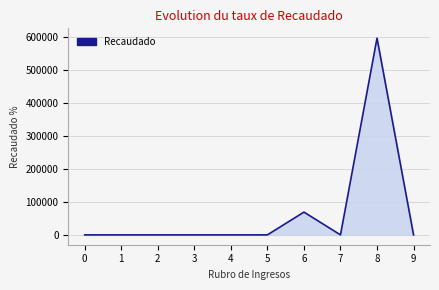

What is the maximum value shown in the chart?

595507.7